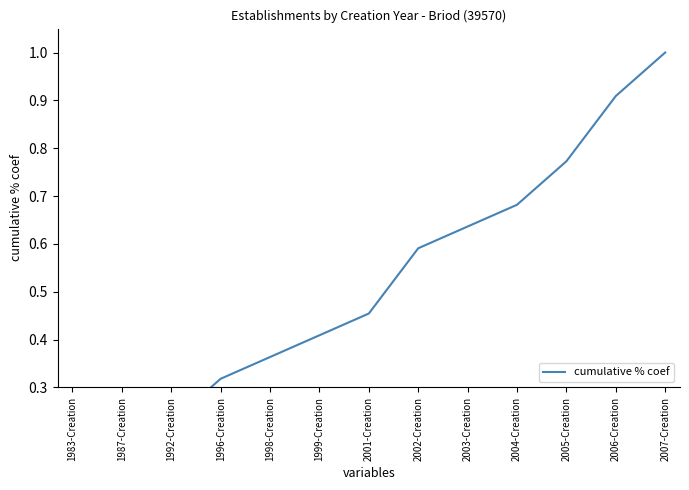

Rank the categories by value from highest to lowest.

2007-Creation, 2006-Creation, 2005-Creation, 2004-Creation, 2003-Creation, 2002-Creation, 2001-Creation, 1999-Creation, 1998-Creation, 1996-Creation, 1992-Creation, 1987-Creation, 1983-Creation